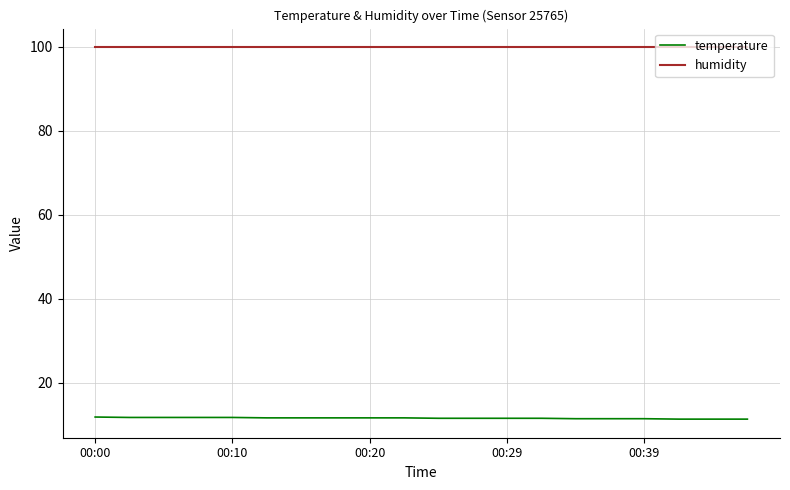

True or false: temperature and humidity intersect in this chart.

False